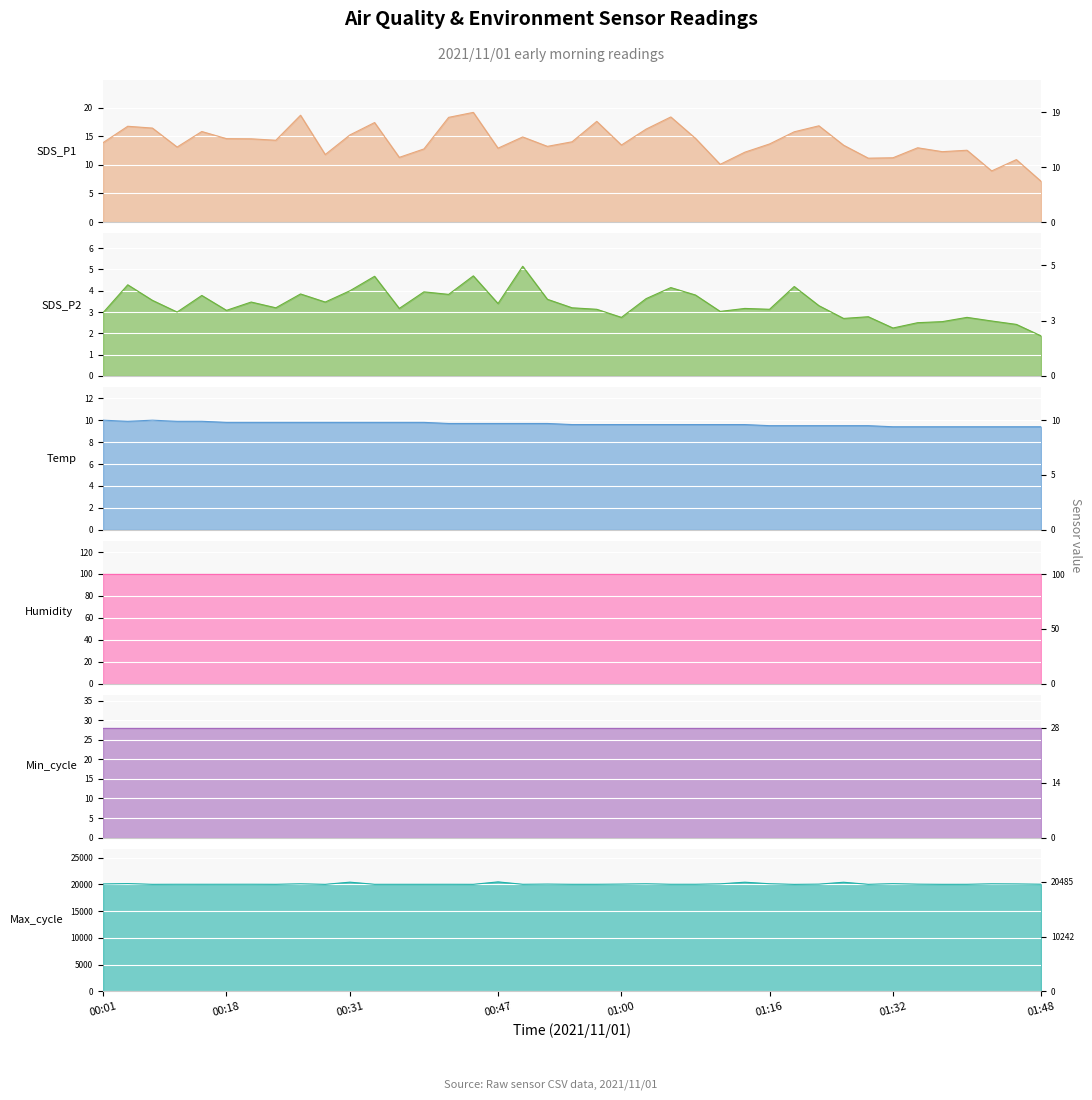

List the labels in order of Temp value, largest first.

00:01, 00:06, 00:04, 00:09, 00:12, 00:18, 00:20, 00:23, 00:26, 00:28, 00:31, 00:33, 00:36, 00:39, 00:41, 00:44, 00:47, 00:49, 00:52, 00:55, 00:57, 01:00, 01:02, 01:05, 01:08, 01:10, 01:13, 01:16, 01:19, 01:24, 01:27, 01:29, 01:32, 01:35, 01:38, 01:40, 01:43, 01:46, 01:48